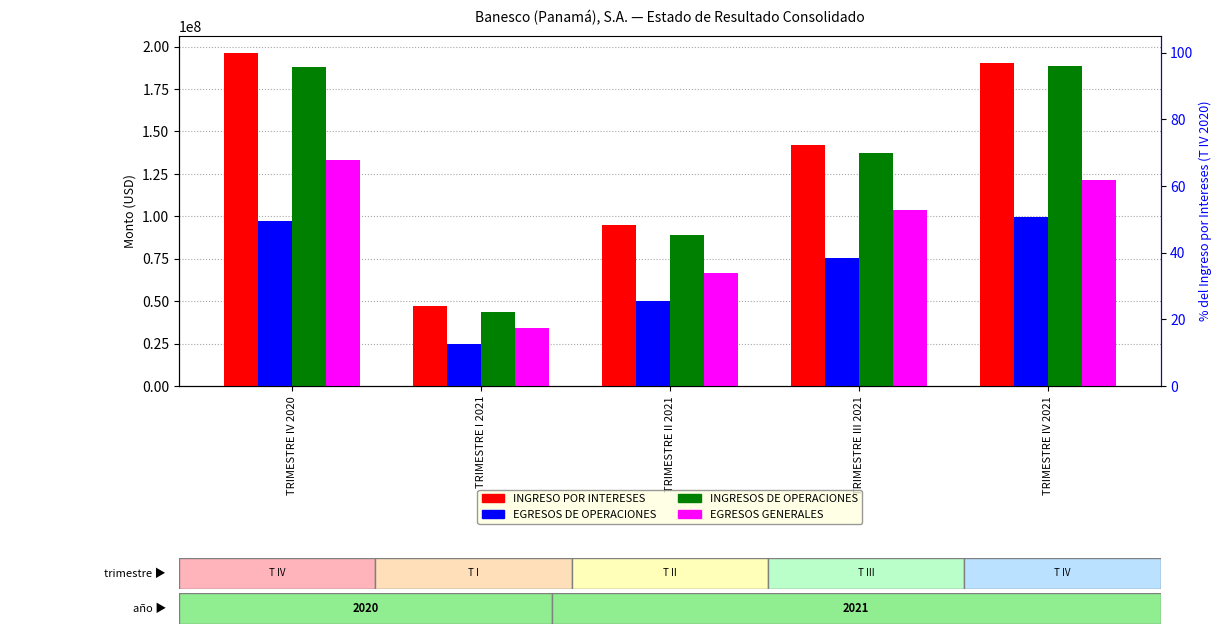

Is the value of EGRESOS GENERALES at TRIMESTRE III 2021 greater than the value of EGRESOS DE OPERACIONES at TRIMESTRE IV 2021?

Yes